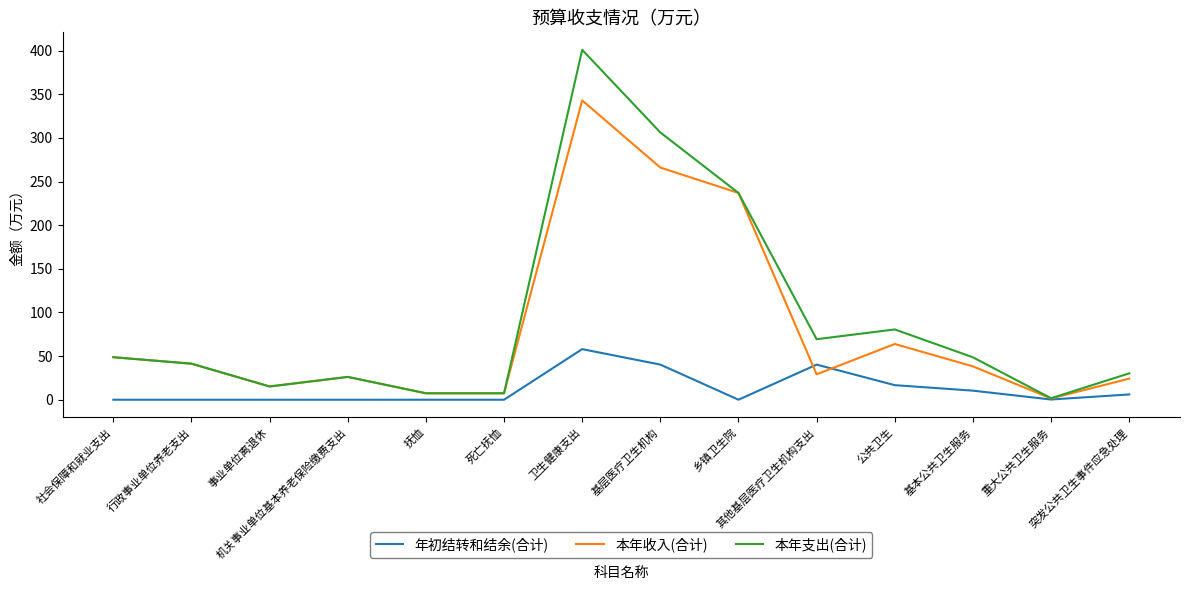

Which series has the largest range (max minus min)?

本年支出(合计)